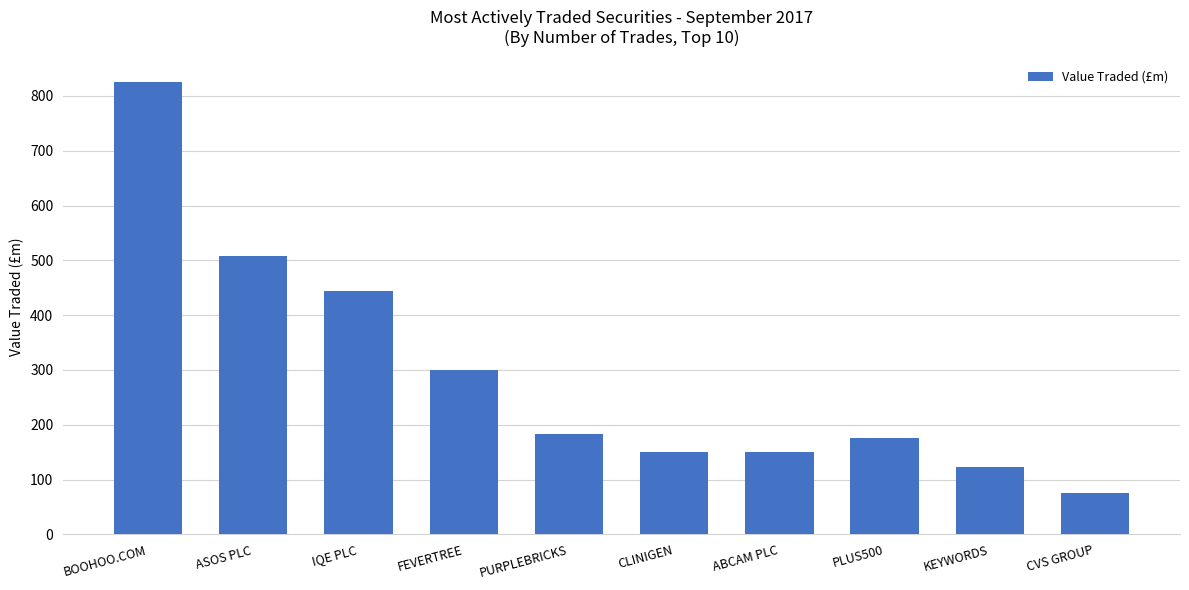

Which has a higher value, CLINIGEN or IQE PLC?

IQE PLC